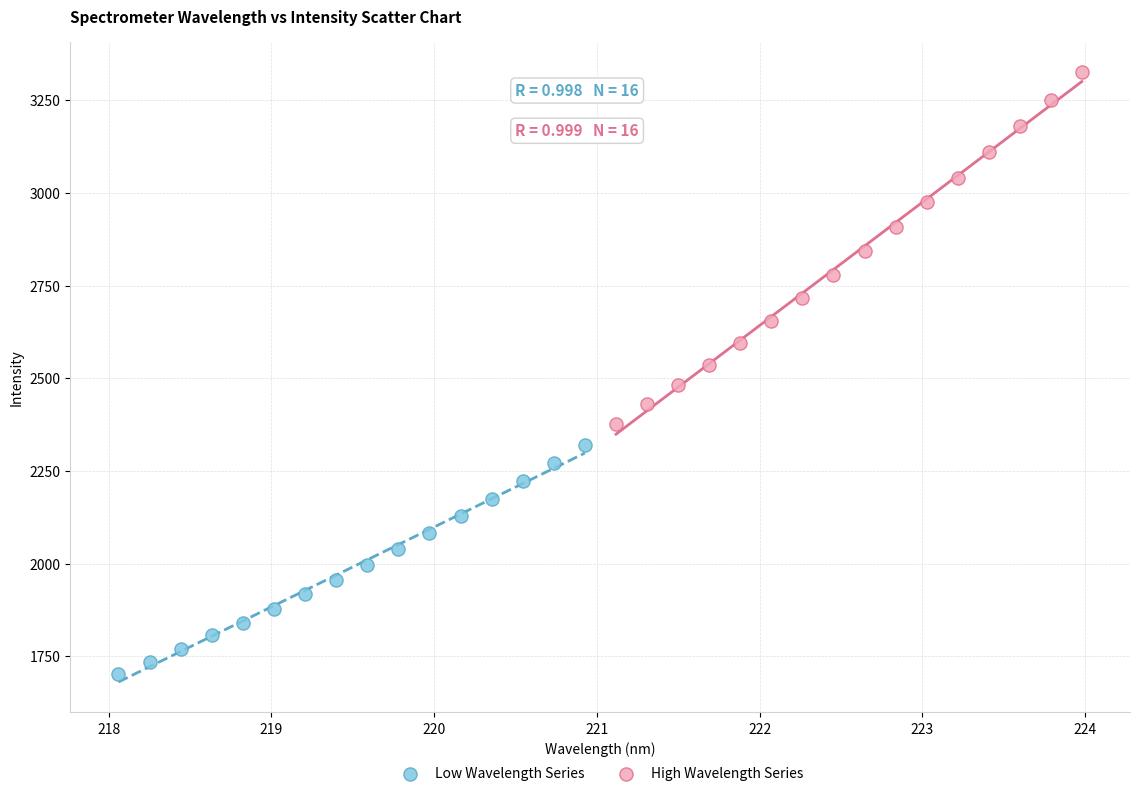

Which series contains the highest Y value?

High Wavelength Series